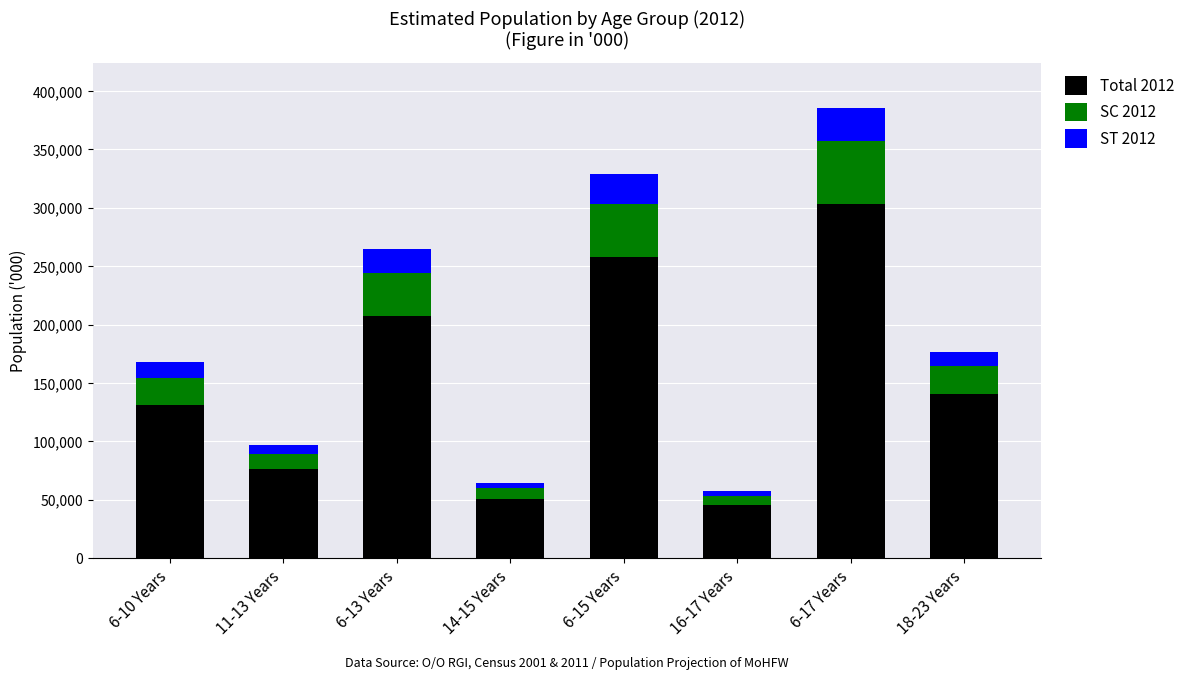

What is the lowest value of the Total 2012 series?

45438.0